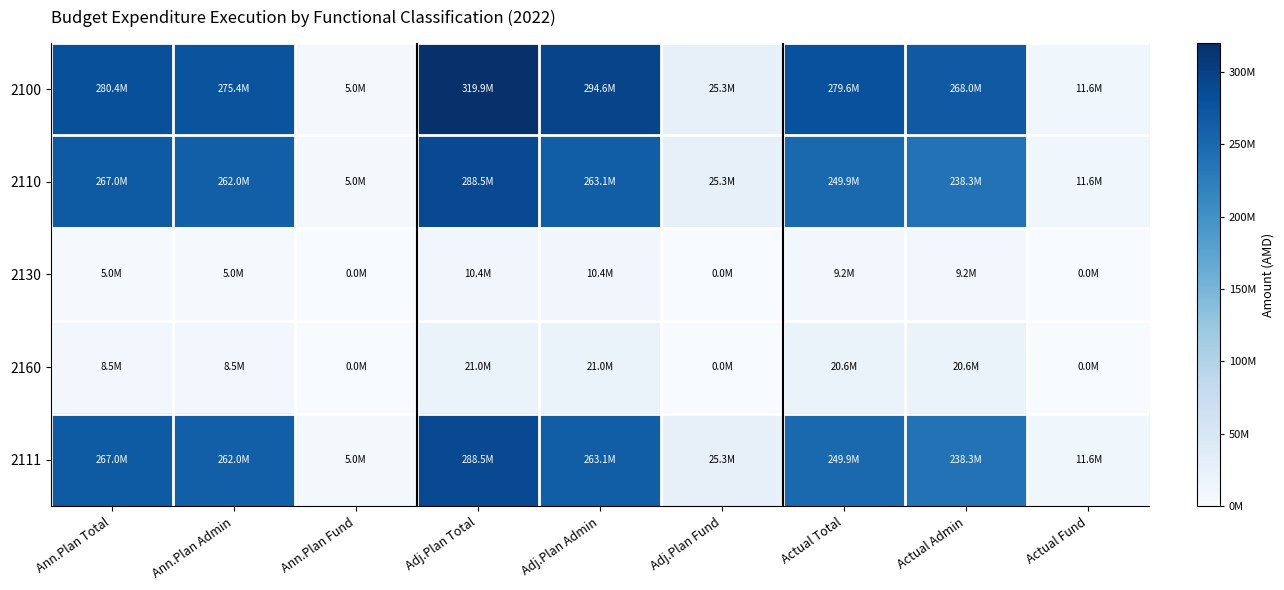

Reading left to right, list all the values displayed in this chart.

2100: Ann.Plan Total=280422100.0	Ann.Plan Admin=275422100.0	Ann.Plan Fund=5000000.0	Adj.Plan Total=319928057.0	Adj.Plan Admin=294596657.0	Adj.Plan Fund=25331400.0	Actual Total=279611787.8	Actual Admin=268039955.8	Actual Fund=11571832.0
2110: Ann.Plan Total=266970500.0	Ann.Plan Admin=261970500.0	Ann.Plan Fund=5000000.0	Adj.Plan Total=288476900.0	Adj.Plan Admin=263145500.0	Adj.Plan Fund=25331400.0	Actual Total=249854289.3	Actual Admin=238282457.3	Actual Fund=11571832.0
2130: Ann.Plan Total=4985600.0	Ann.Plan Admin=4985600.0	Ann.Plan Fund=0.0	Adj.Plan Total=10417657.0	Adj.Plan Admin=10417657.0	Adj.Plan Fund=0.0	Actual Total=9156930.5	Actual Admin=9156930.5	Actual Fund=0.0
2160: Ann.Plan Total=8466000.0	Ann.Plan Admin=8466000.0	Ann.Plan Fund=0.0	Adj.Plan Total=21033500.0	Adj.Plan Admin=21033500.0	Adj.Plan Fund=0.0	Actual Total=20600568.0	Actual Admin=20600568.0	Actual Fund=0.0
2111: Ann.Plan Total=266970500.0	Ann.Plan Admin=261970500.0	Ann.Plan Fund=5000000.0	Adj.Plan Total=288476900.0	Adj.Plan Admin=263145500.0	Adj.Plan Fund=25331400.0	Actual Total=249854289.3	Actual Admin=238282457.3	Actual Fund=11571832.0